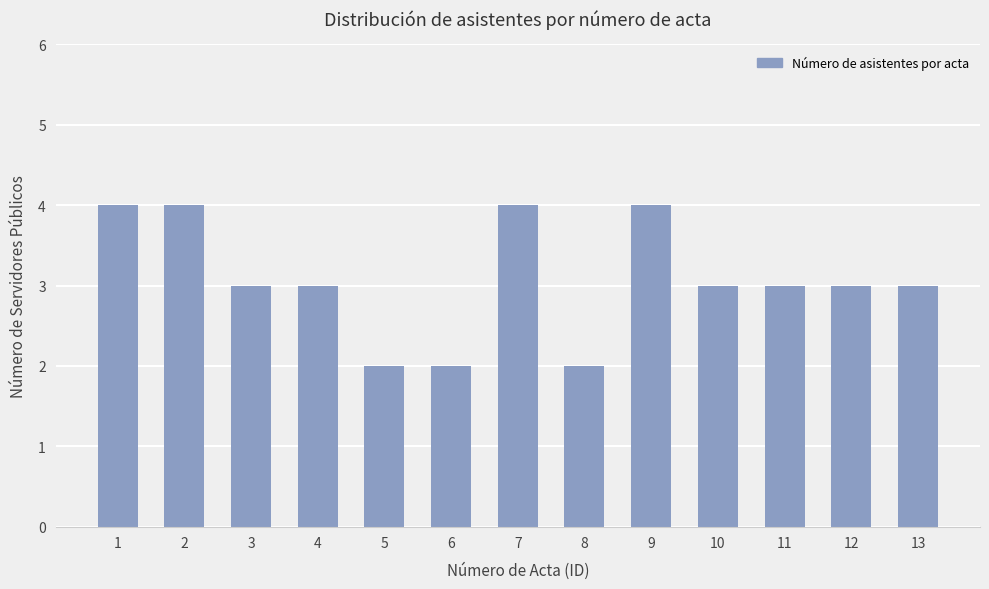

What is the change in value from 8 to 12?

+1